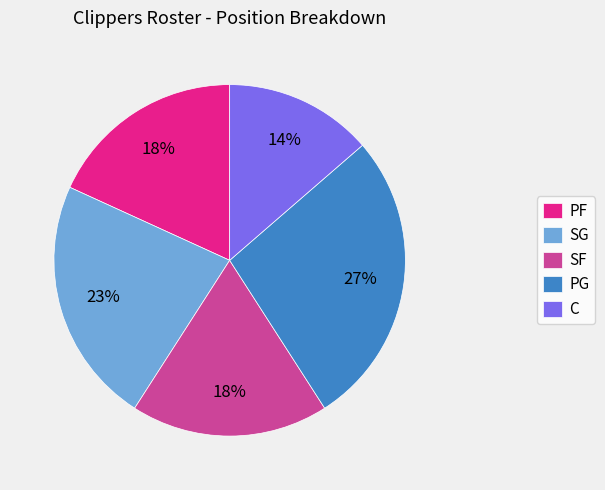

True or false: SG accounts for 31% of the total.

False